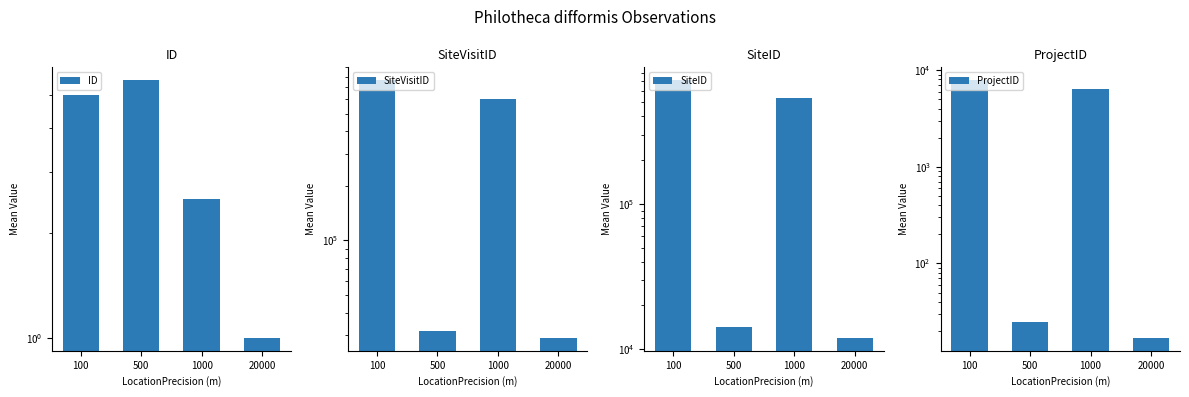

Reading left to right, list all the values displayed in this chart.

ID: 5.0	5.5	2.5	1.0
SiteVisitID: 764484.0	31841.0	605922.0	29025.0
SiteID: 710856.5	14196.0	540107.5	11937.0
ProjectID: 7864.0	25.0	6366.0	17.0